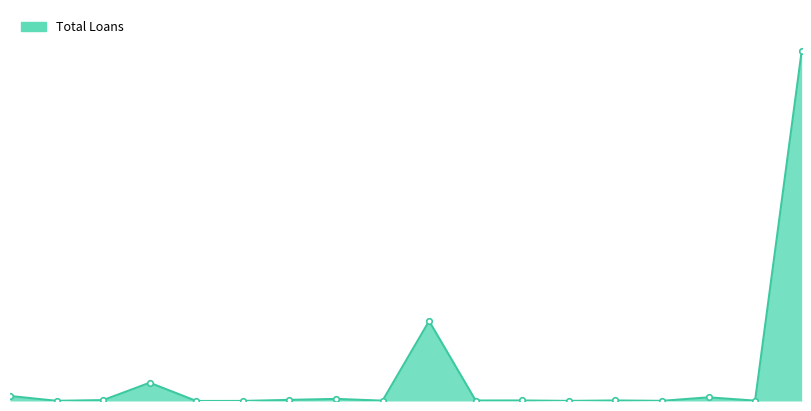

Where is the first local maximum?

Voronezh Region